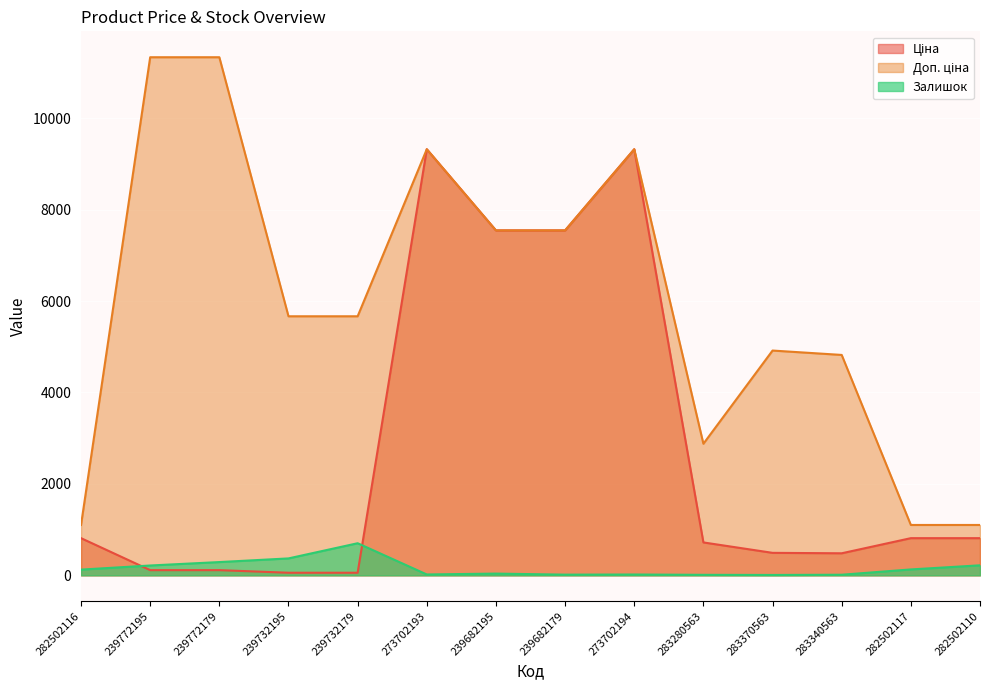

What is the label of the 3rd point from the right?

283340563